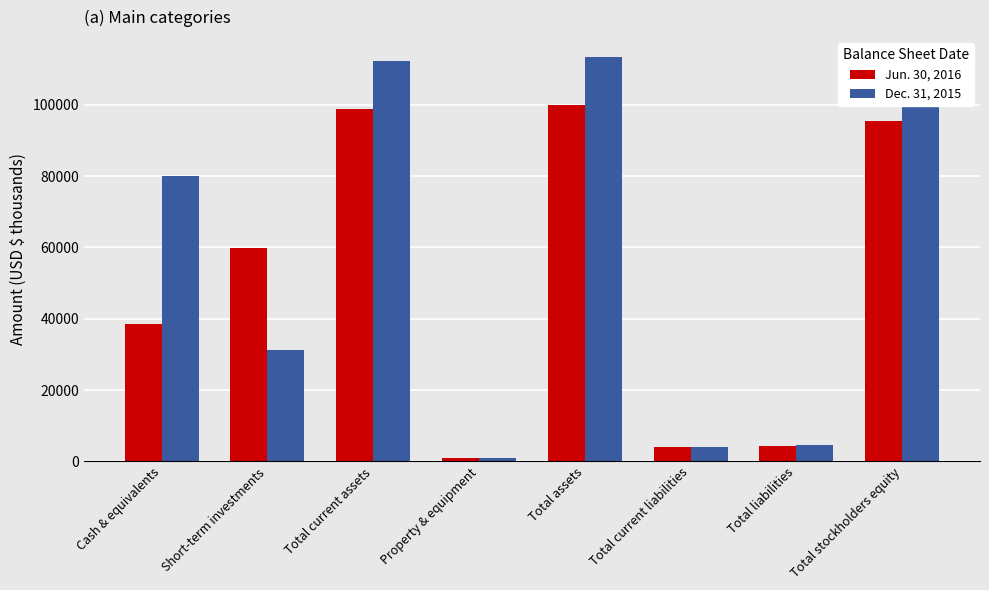

What is the total value across all series at Property & equipment?

1788